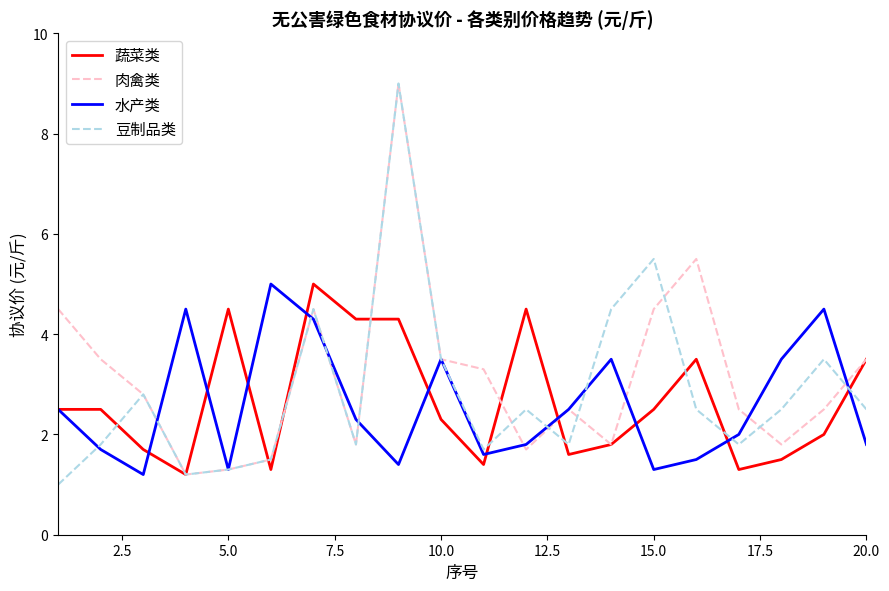

Does the chart display data point markers on the line(s)?

No